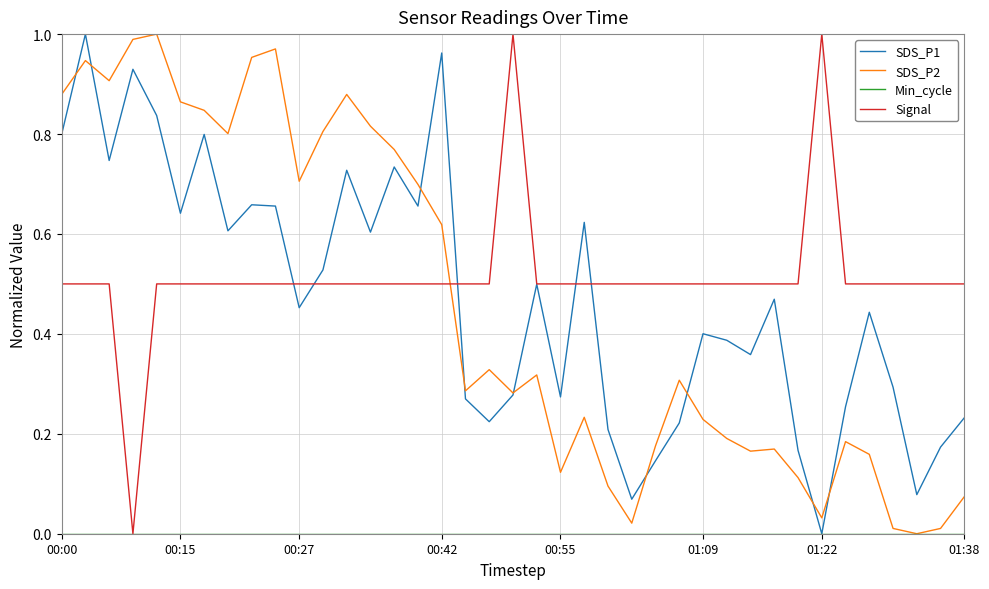

Which series has the largest total across all categories?

Signal